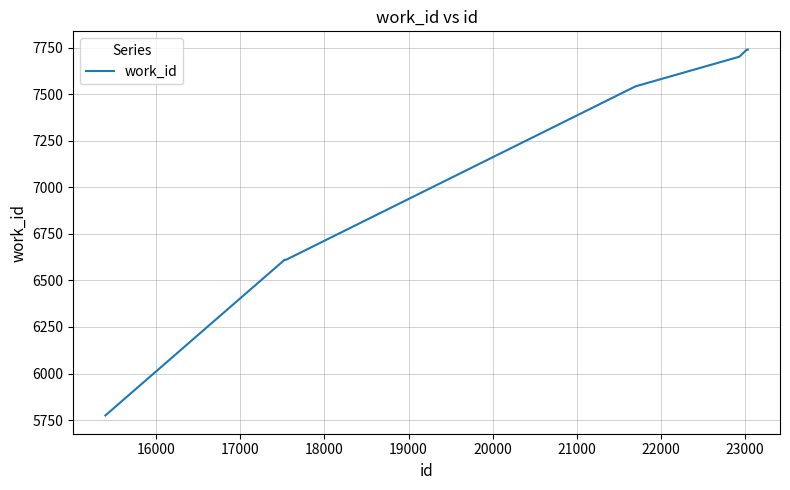

What is the smallest value displayed?

5775